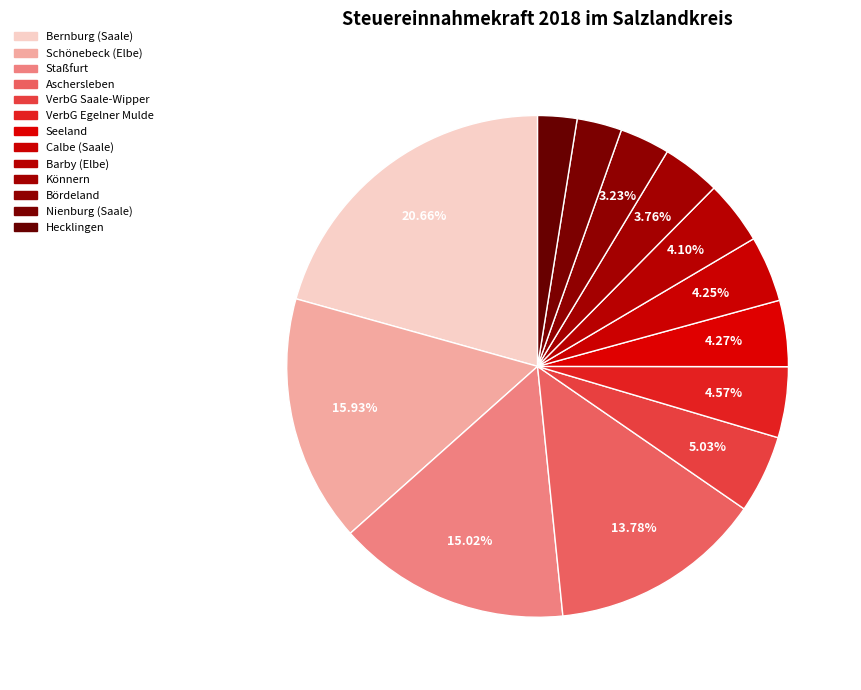

The Bördeland slice represents 1% of the pie. True or false?

False